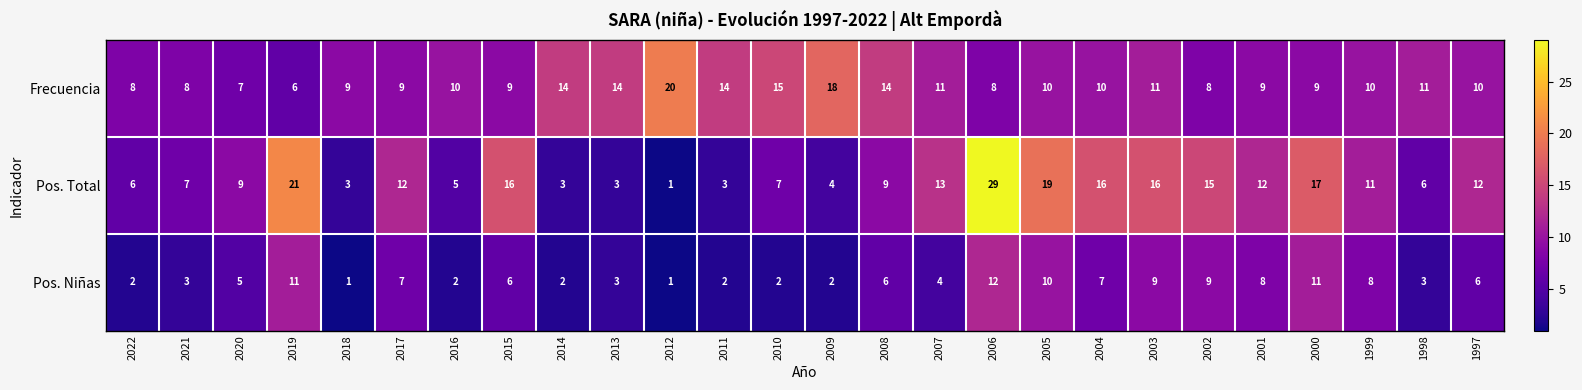

What is the difference between the highest and lowest values at 2007?

9